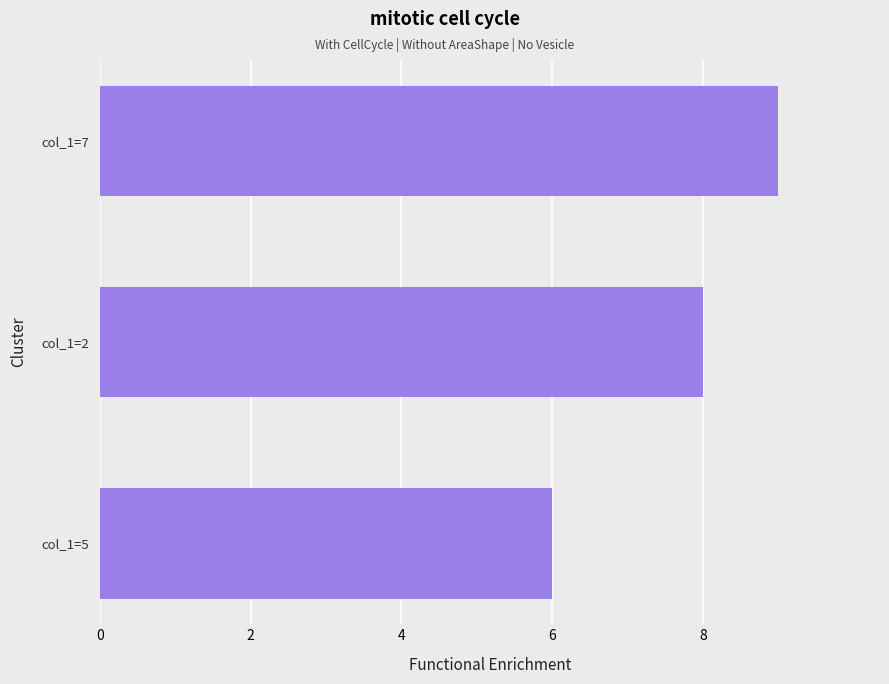

What is the average value?

8